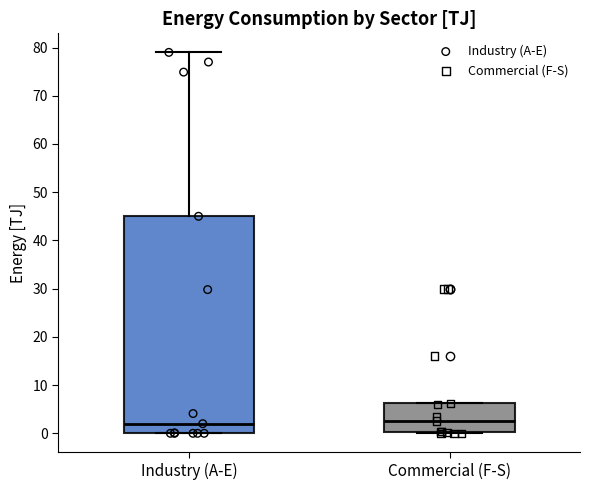

Reading left to right, read every box against the y-axis: the position of its median line, the range the box covers, and the ends of its whiskers. The values are not printed on the chart, so give them approximately, as read against the axis.

Industry (A-E): median 2, box 0 to 45, whiskers 0 to 79
Commercial (F-S): median 3, box 0 to 6, whiskers 0 to 6